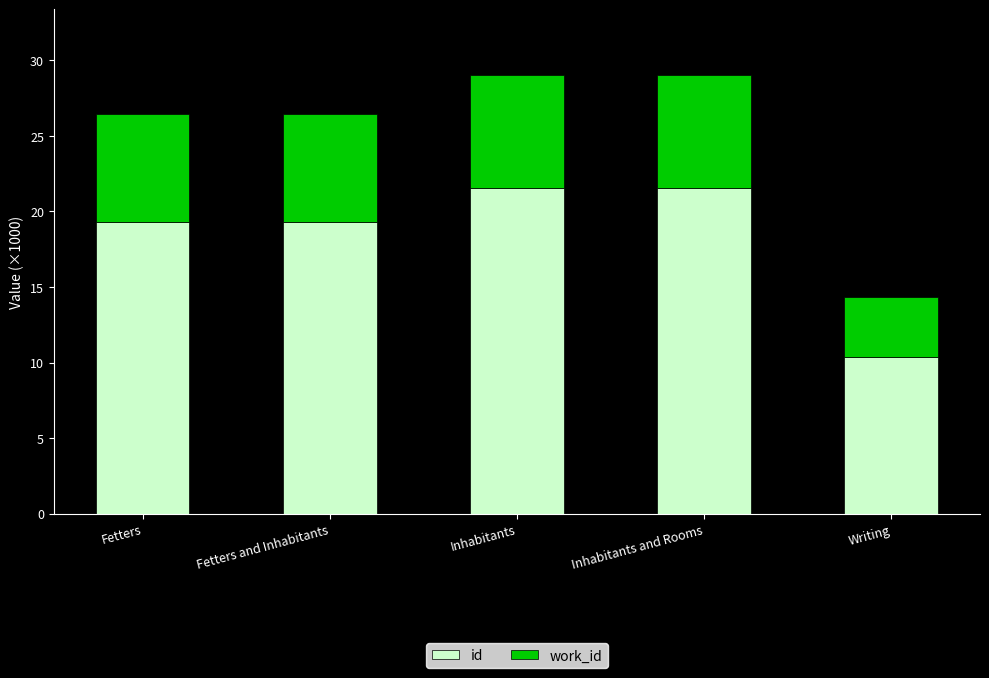

Is it true that id equals 19.3 at Fetters?

True